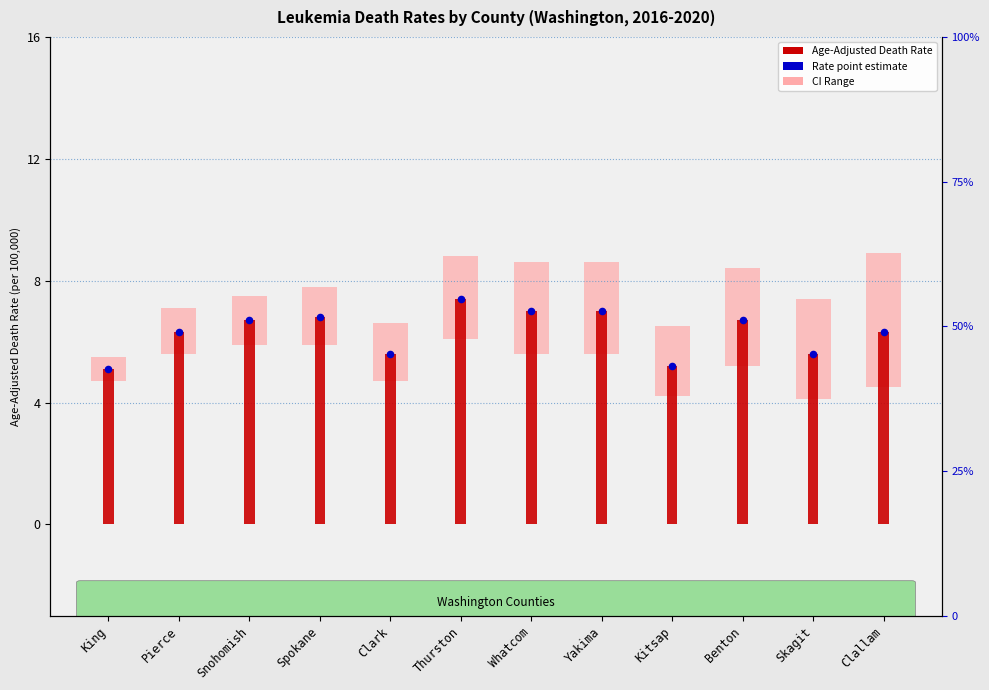

At how many categories does at least one series exceed 3?

12